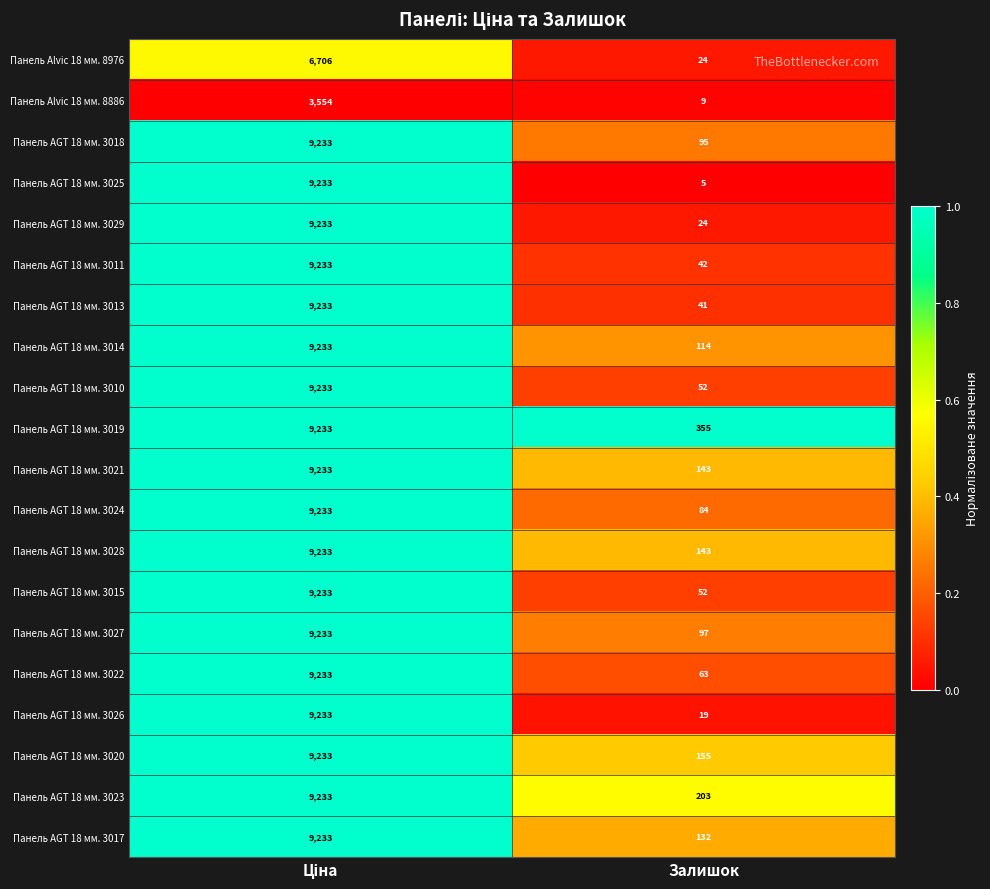

What is the maximum value for Панель AGT 18 мм. 3027?

9233